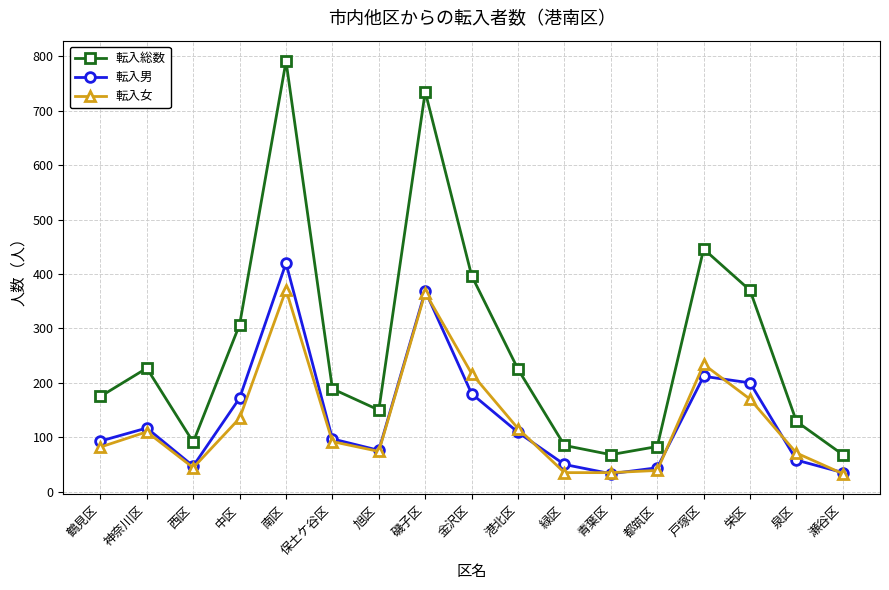

How many lines are shown in the chart?

3